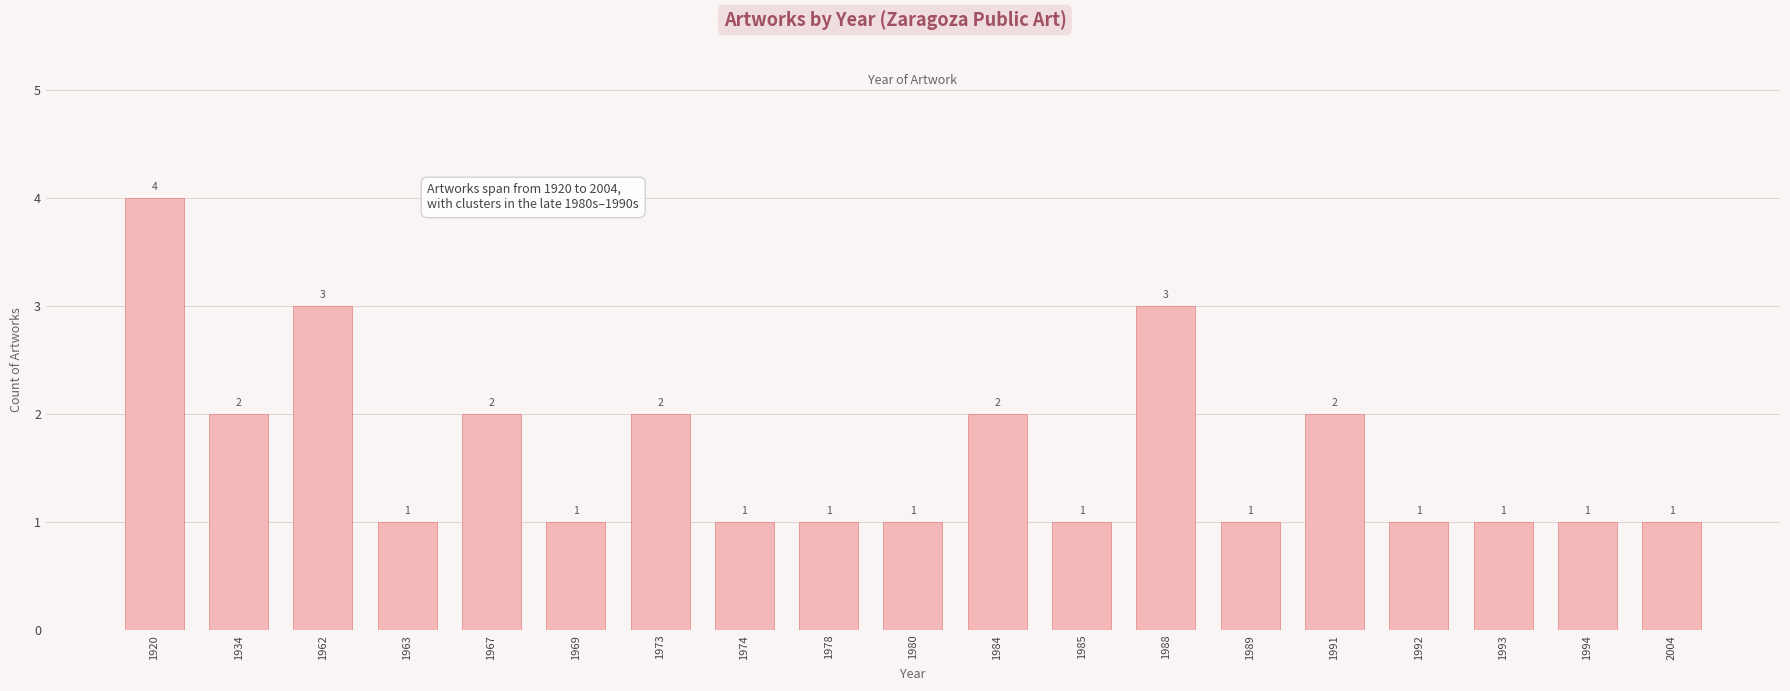

What is the ratio of the value at 1984 to the value at 1992?

2.0